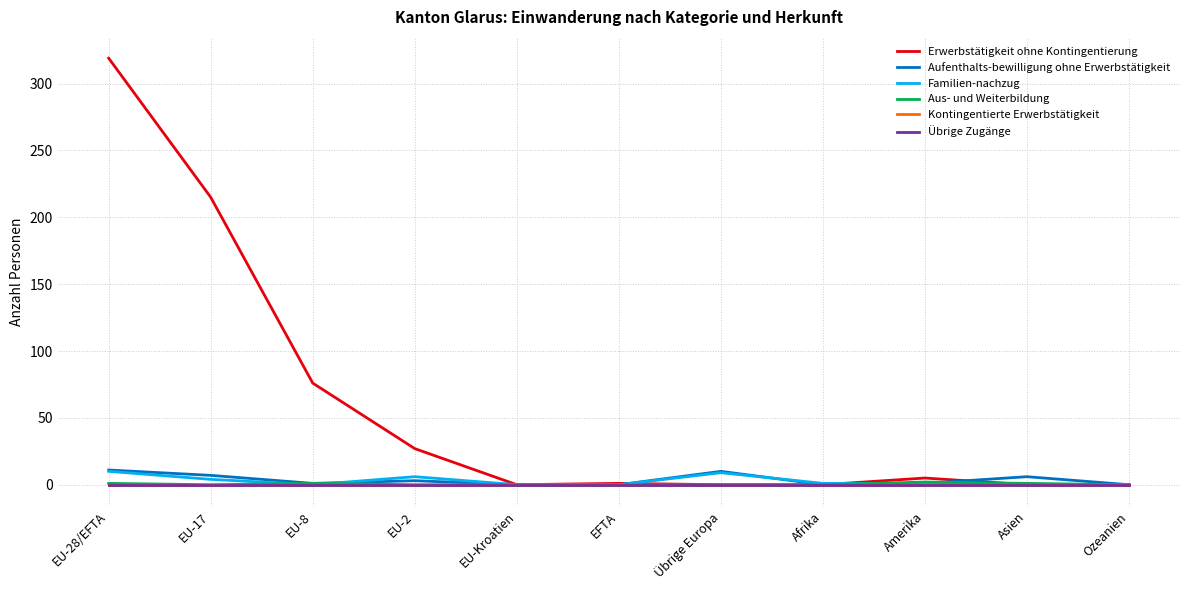

Is this an area chart (filled region under the line)?

No